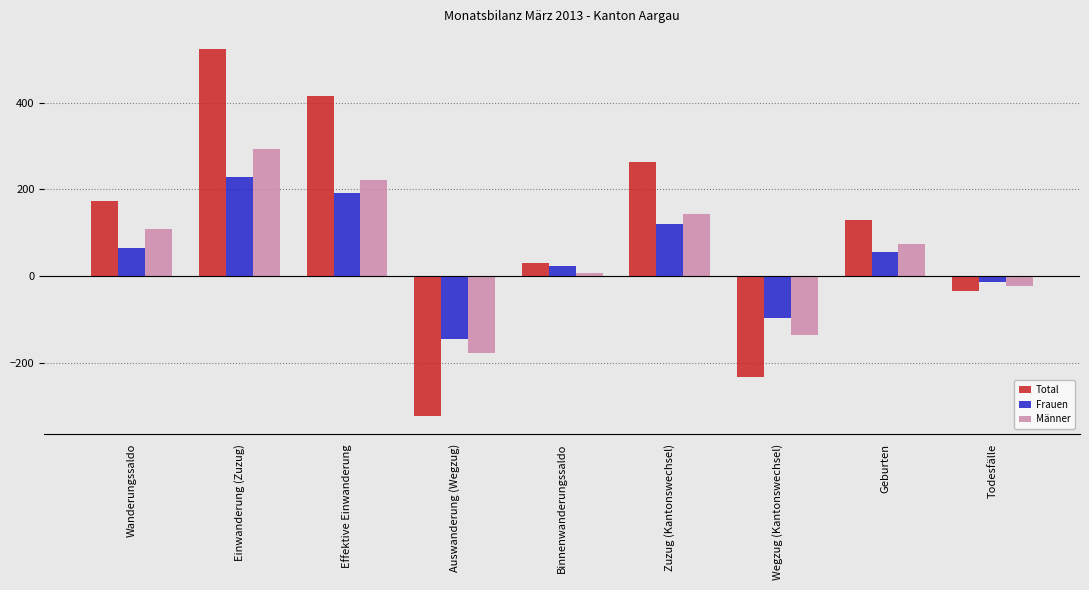

Reading left to right, list all the values displayed in this chart.

Total: Wanderungssaldo=174	Einwanderung (Zuzug)=523	Effektive Einwanderung=416	Auswanderung (Wegzug)=-322	Binnenwanderungssaldo=31	Zuzug (Kantonswechsel)=263	Wegzug (Kantonswechsel)=-232	Geburten=130	Todesfälle=-35
Frauen: Wanderungssaldo=64	Einwanderung (Zuzug)=229	Effektive Einwanderung=193	Auswanderung (Wegzug)=-145	Binnenwanderungssaldo=24	Zuzug (Kantonswechsel)=120	Wegzug (Kantonswechsel)=-96	Geburten=56	Todesfälle=-13
Männer: Wanderungssaldo=110	Einwanderung (Zuzug)=294	Effektive Einwanderung=223	Auswanderung (Wegzug)=-177	Binnenwanderungssaldo=7	Zuzug (Kantonswechsel)=143	Wegzug (Kantonswechsel)=-136	Geburten=74	Todesfälle=-22